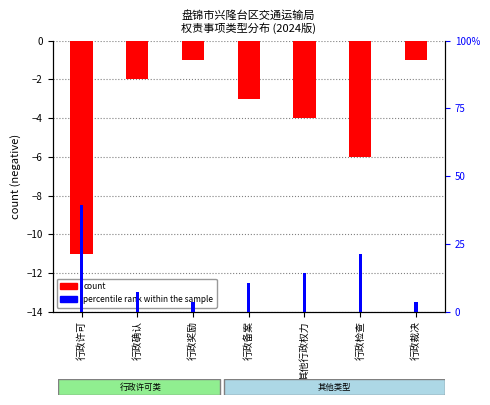

What is the smallest value displayed?

-11